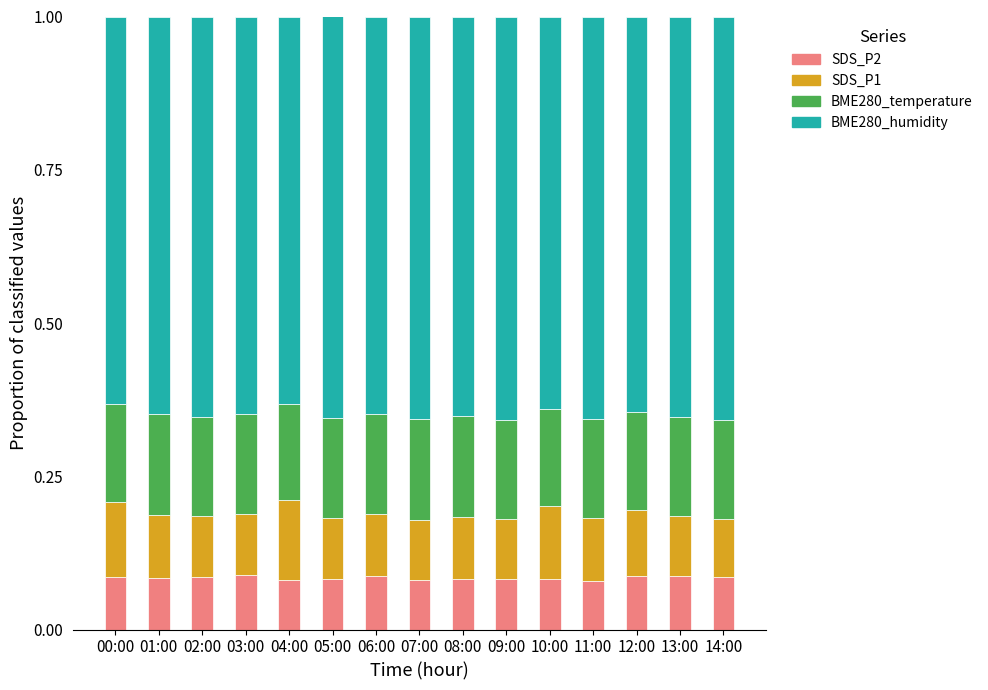

The SDS_P2 series shows 0.1 at 08:00. True or false?

True